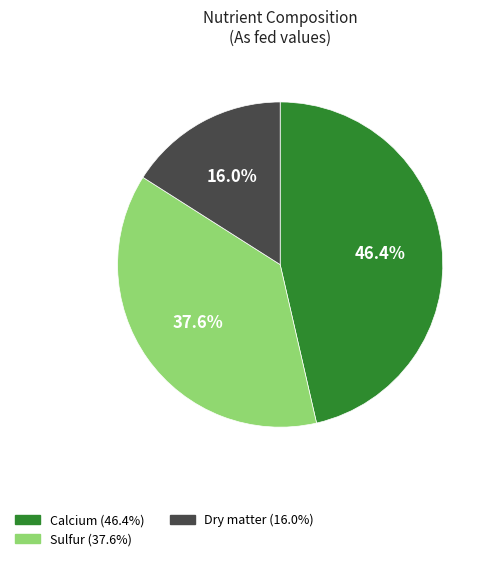

To the nearest percent, what portion does Calcium represent?

46%